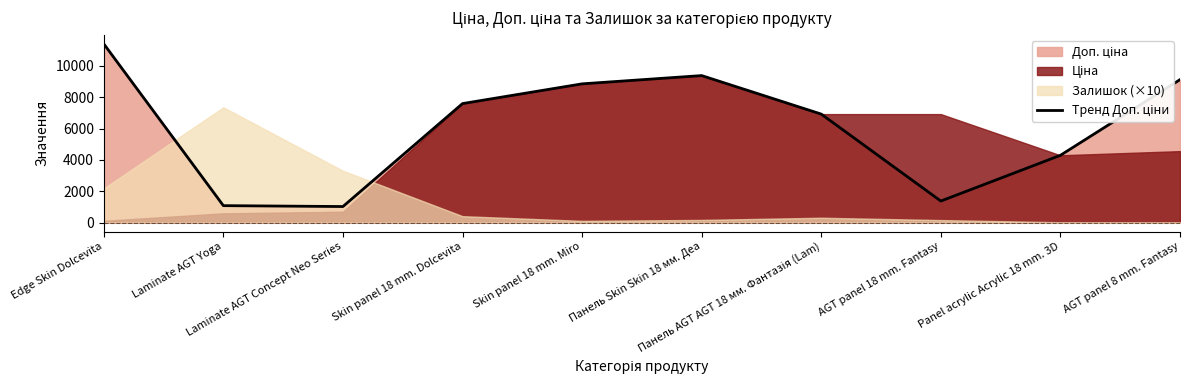

What is the minimum value shown in the chart?

1024.6